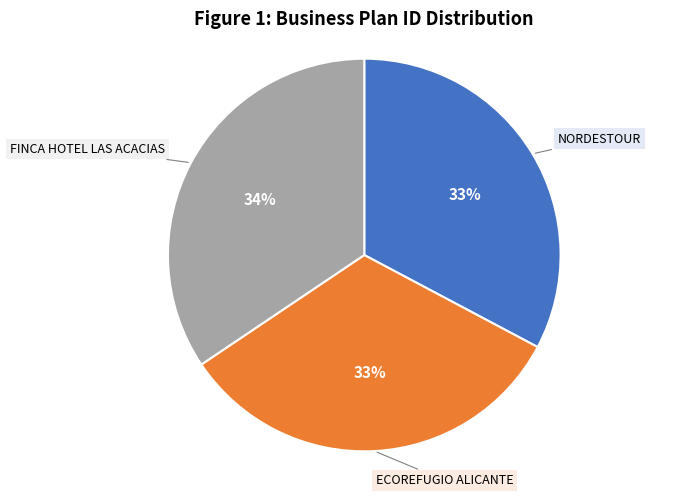

How many slices are in this pie chart?

3